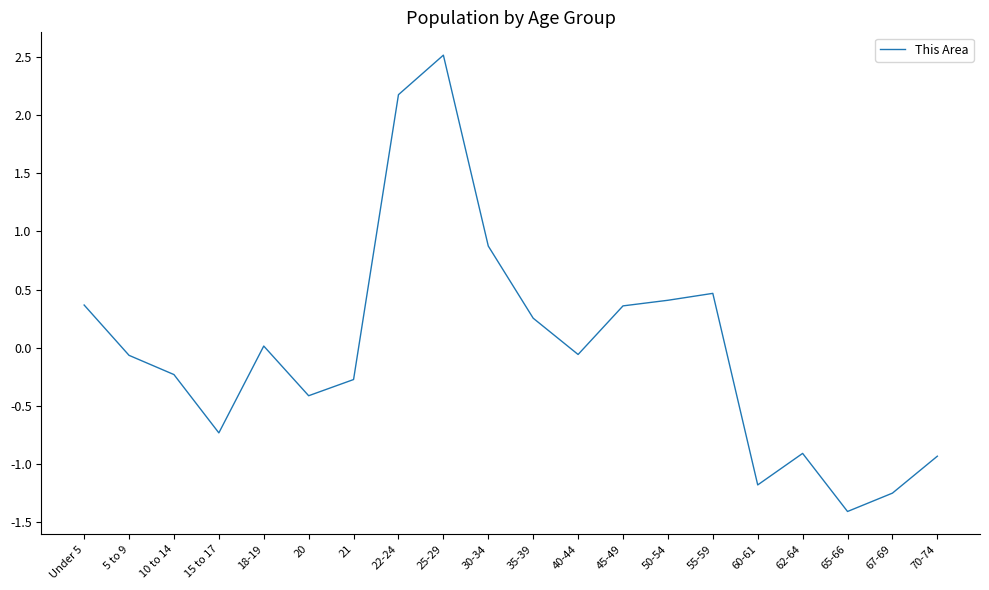

What position from the right is 55-59?

6